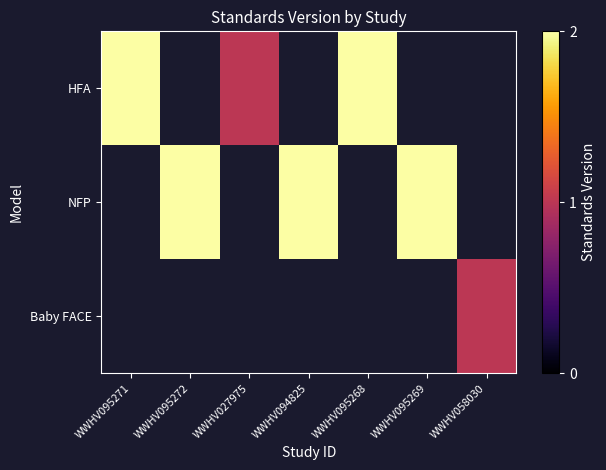

Which series has the widest spread of values?

HFA